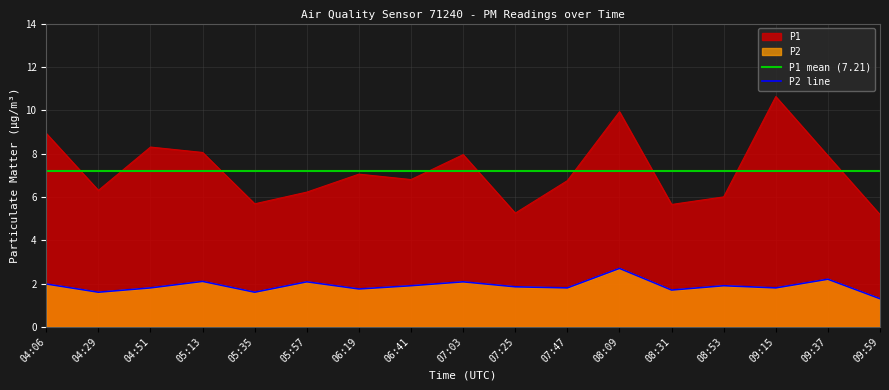

Reading left to right, list all the values displayed in this chart.

P1: 04:06=8.9	04:29=6.3	04:51=8.3	05:13=8.1	05:35=5.7	05:57=6.2	06:19=7.0	06:41=6.8	07:03=8.0	07:25=5.2	07:47=6.8	08:09=9.9	08:31=5.7	08:53=6.0	09:15=10.6	09:37=7.9	09:59=5.2
P2: 04:06=2.0	04:29=1.6	04:51=1.8	05:13=2.1	05:35=1.6	05:57=2.1	06:19=1.8	06:41=1.9	07:03=2.1	07:25=1.9	07:47=1.8	08:09=2.7	08:31=1.7	08:53=1.9	09:15=1.8	09:37=2.2	09:59=1.3